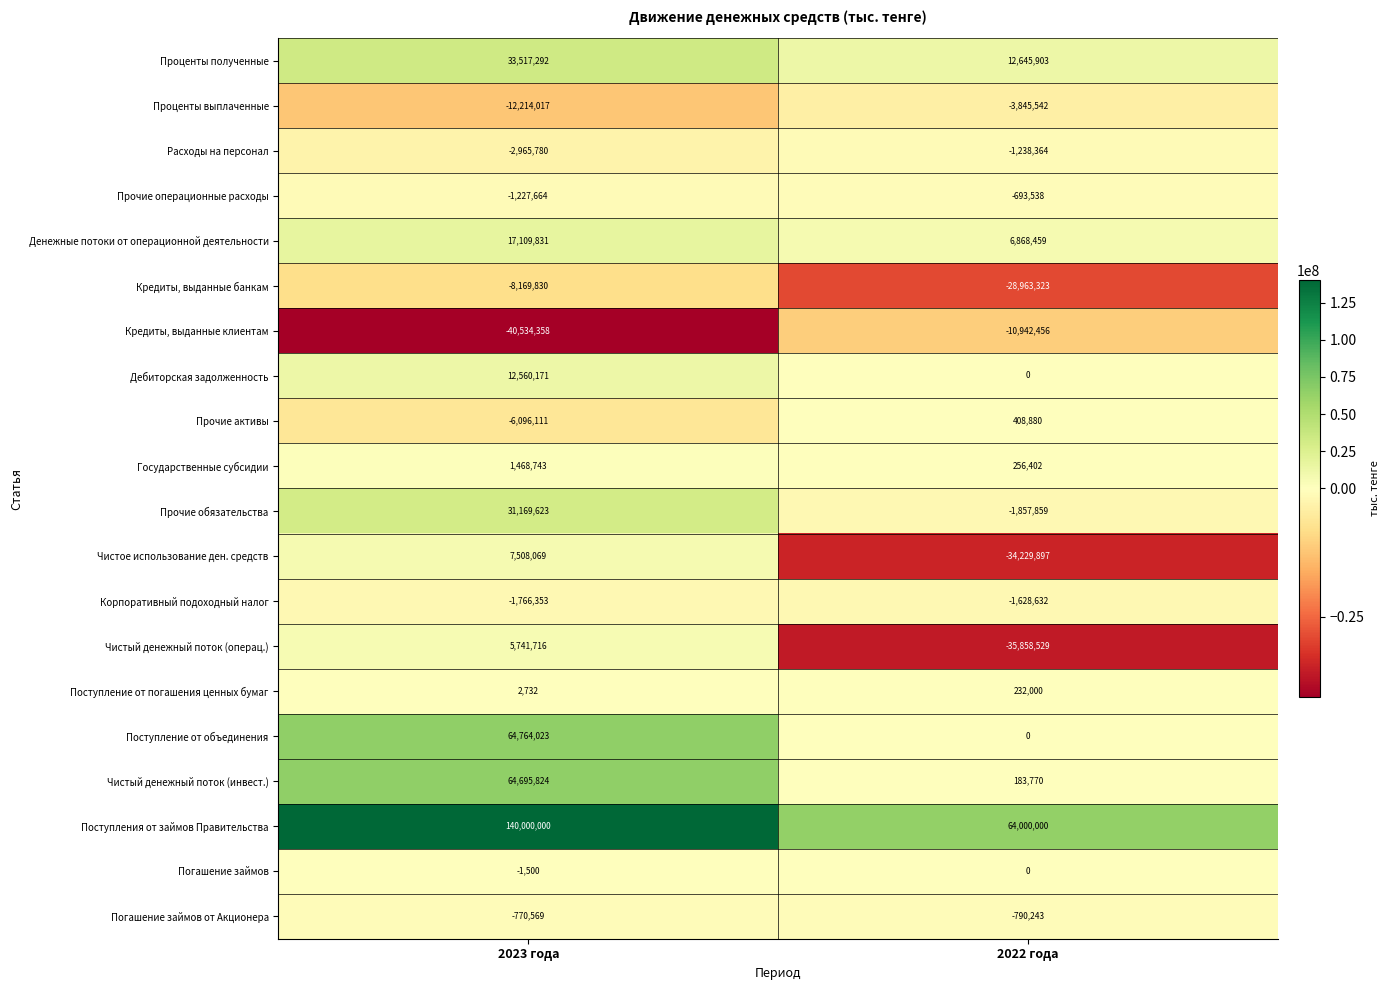

What is the total value across all series at 2022 года?

-35452969